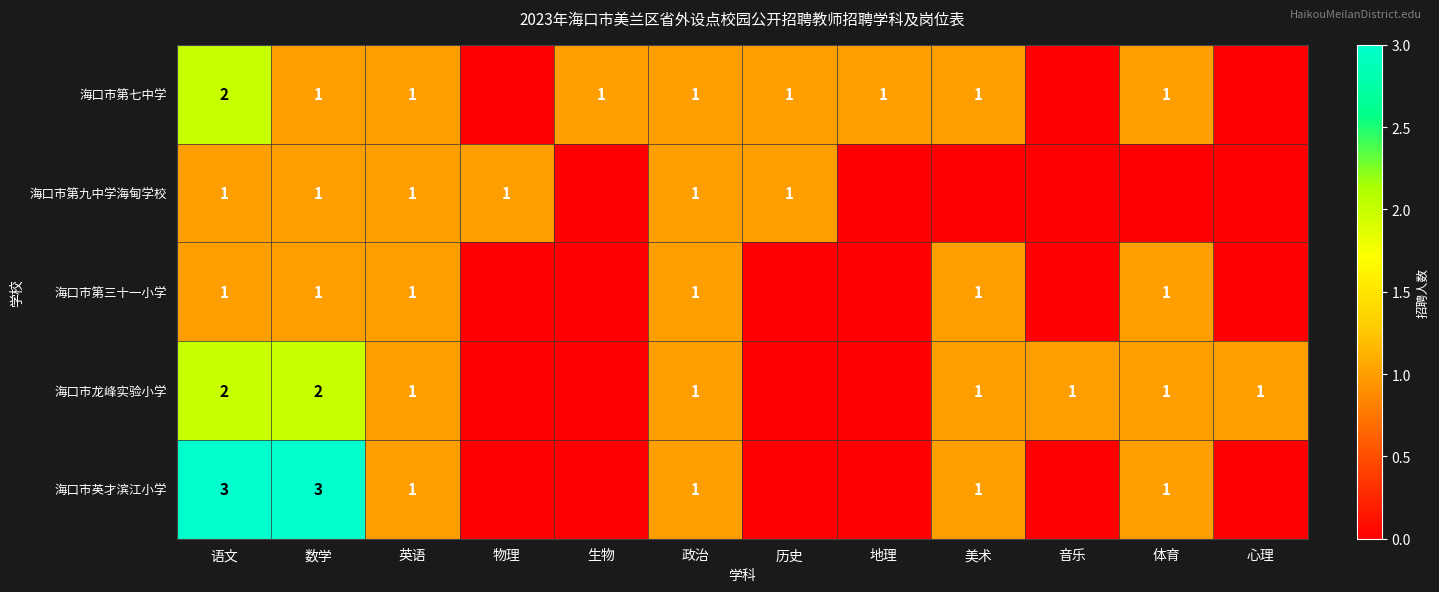

What is the total value across all series at 语文?

9